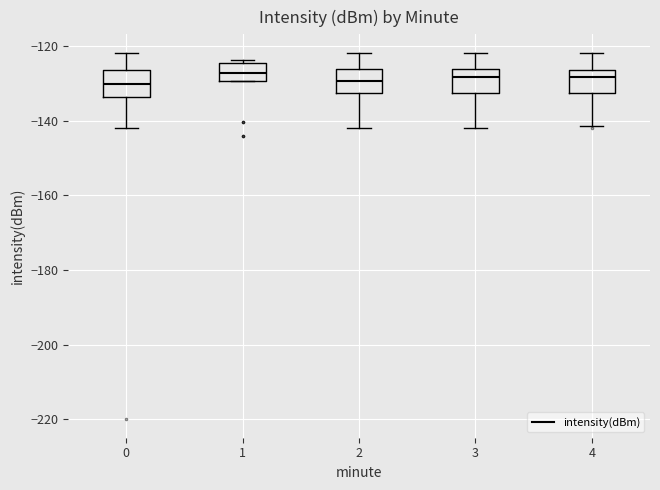

Reading left to right, transcribe this box plot: for each box, give where its median line is, the range the box spans, and where its two whiskers end, as read against the y-axis. The values are not printed on the chart, so give them approximately, as read against the axis.

0: median -130, box -134 to -126, whiskers -142 to -122
1: median -128, box -130 to -124, whiskers -130 to -124 (just above the box's upper edge)
2: median -130, box -132 to -126, whiskers -142 to -122
3: median -128, box -132 to -126, whiskers -142 to -122
4: median -128, box -132 to -126, whiskers -142 to -122